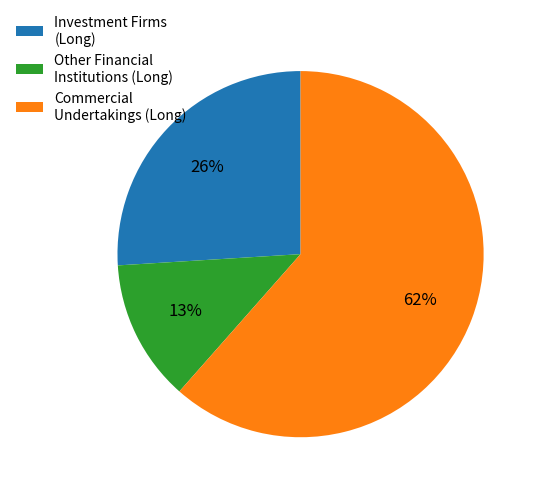

True or false: Commercial Undertakings (Long) accounts for 56% of the total.

False